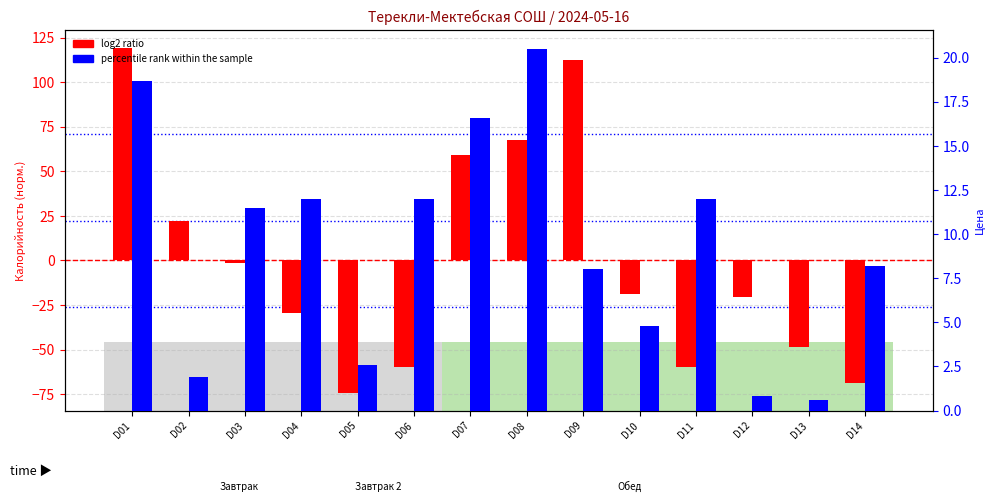

Between D07 and D09, which is larger?

D09